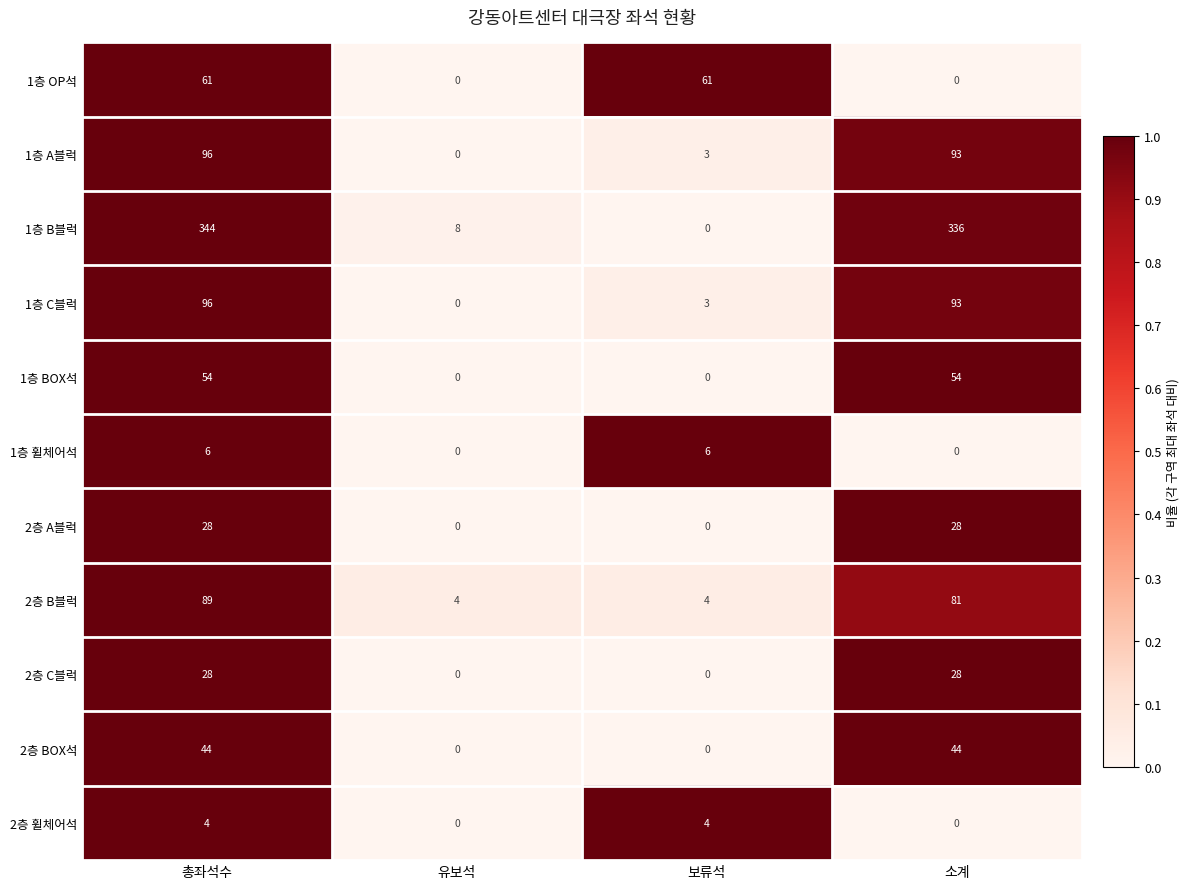

Between 유보석 and 소계, which series saw the biggest shift?

1층 B블럭